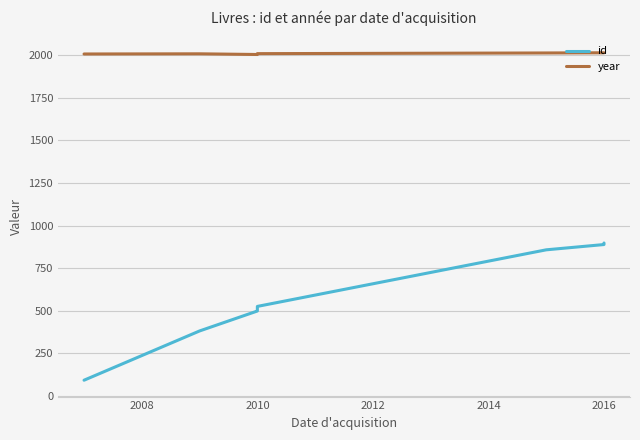

The year series shows 2013 at 2016. True or false?

True